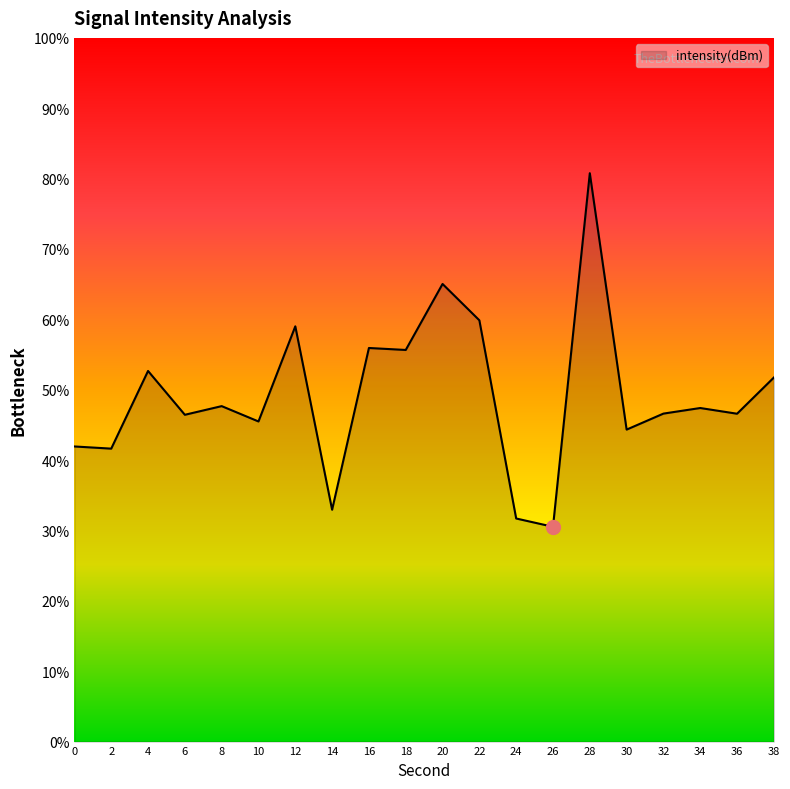

True or false: the data shows 51.7 at 38.

True